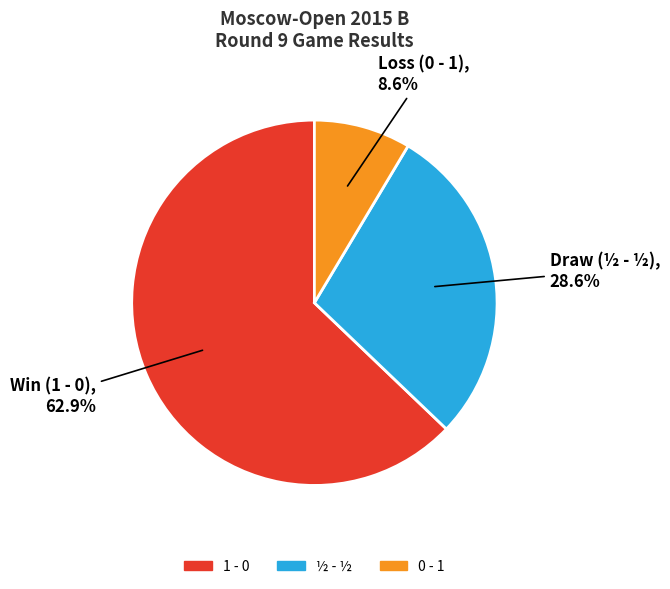

To the nearest percent, what is the average slice percentage?

33%